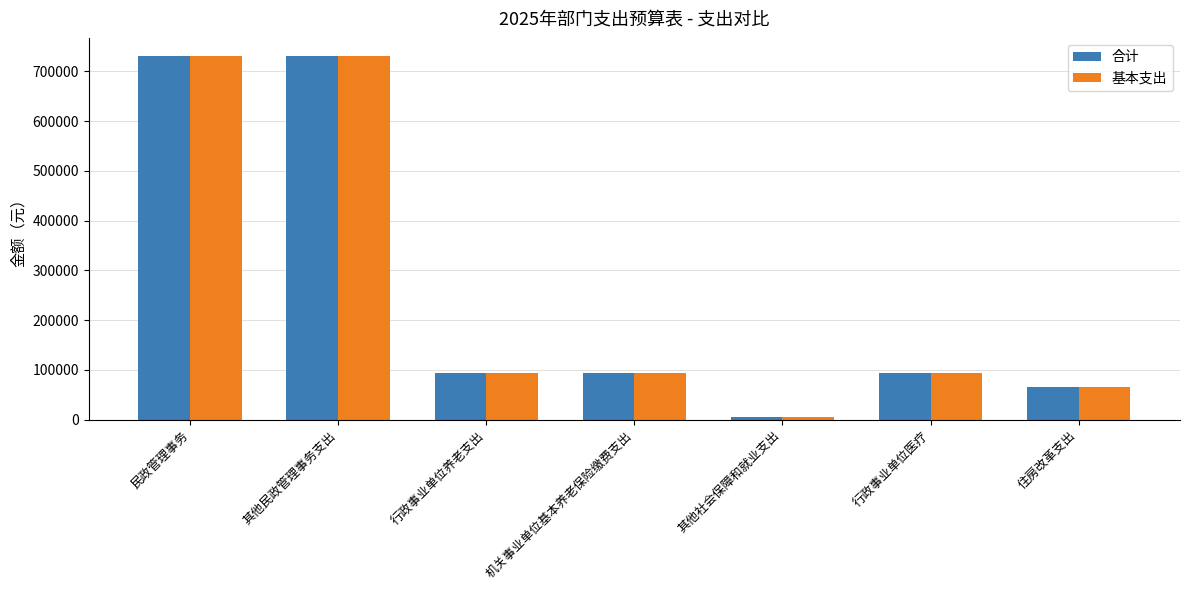

At which label does 基本支出 reach its minimum?

其他社会保障和就业支出